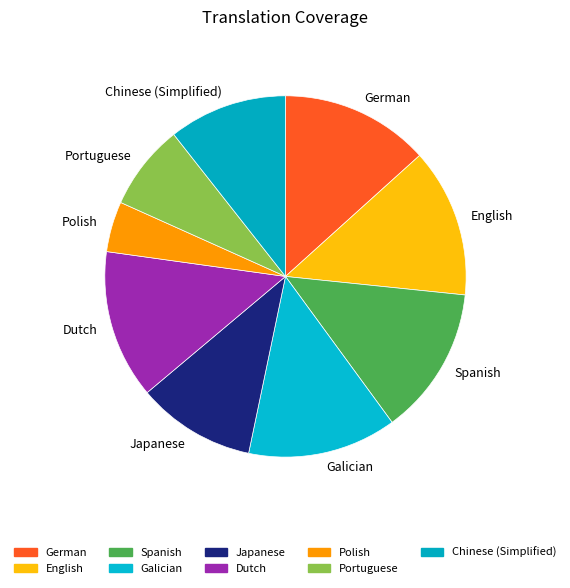

Does any single category account for the majority?

No